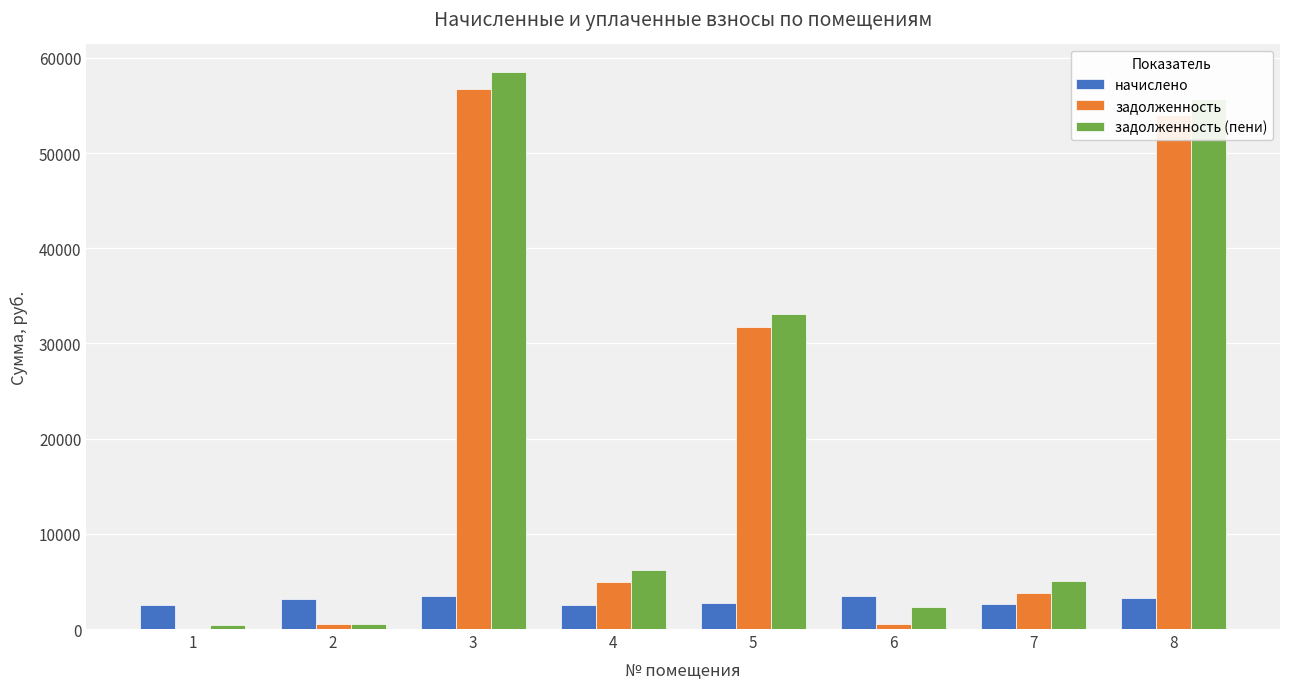

Which series has the widest spread of values?

задолженность (пени)